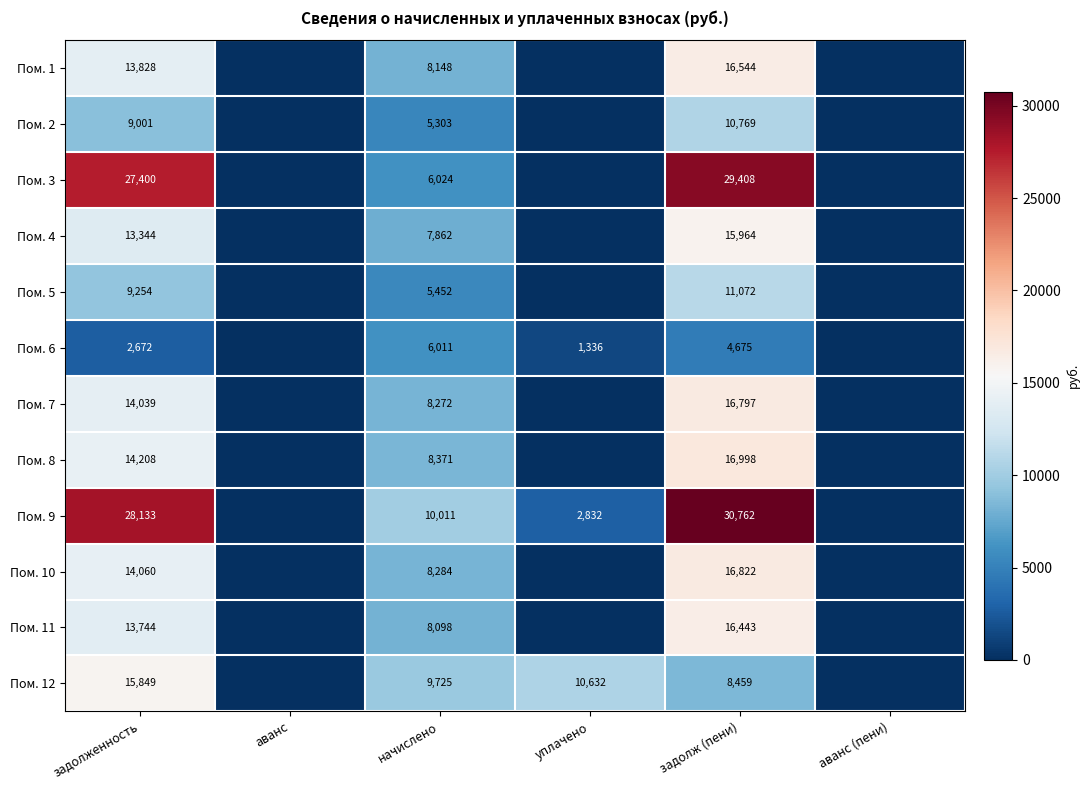

What is the difference between the highest and lowest values at задолж (пени)?

26087